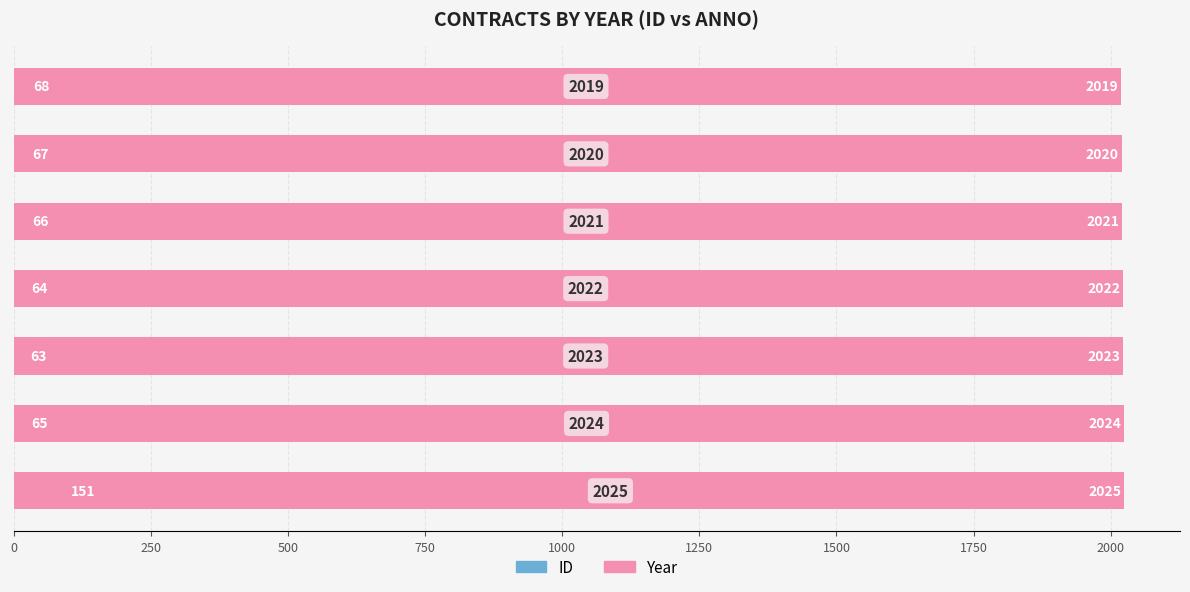

Which series changed the most between 0 and 500?

ID